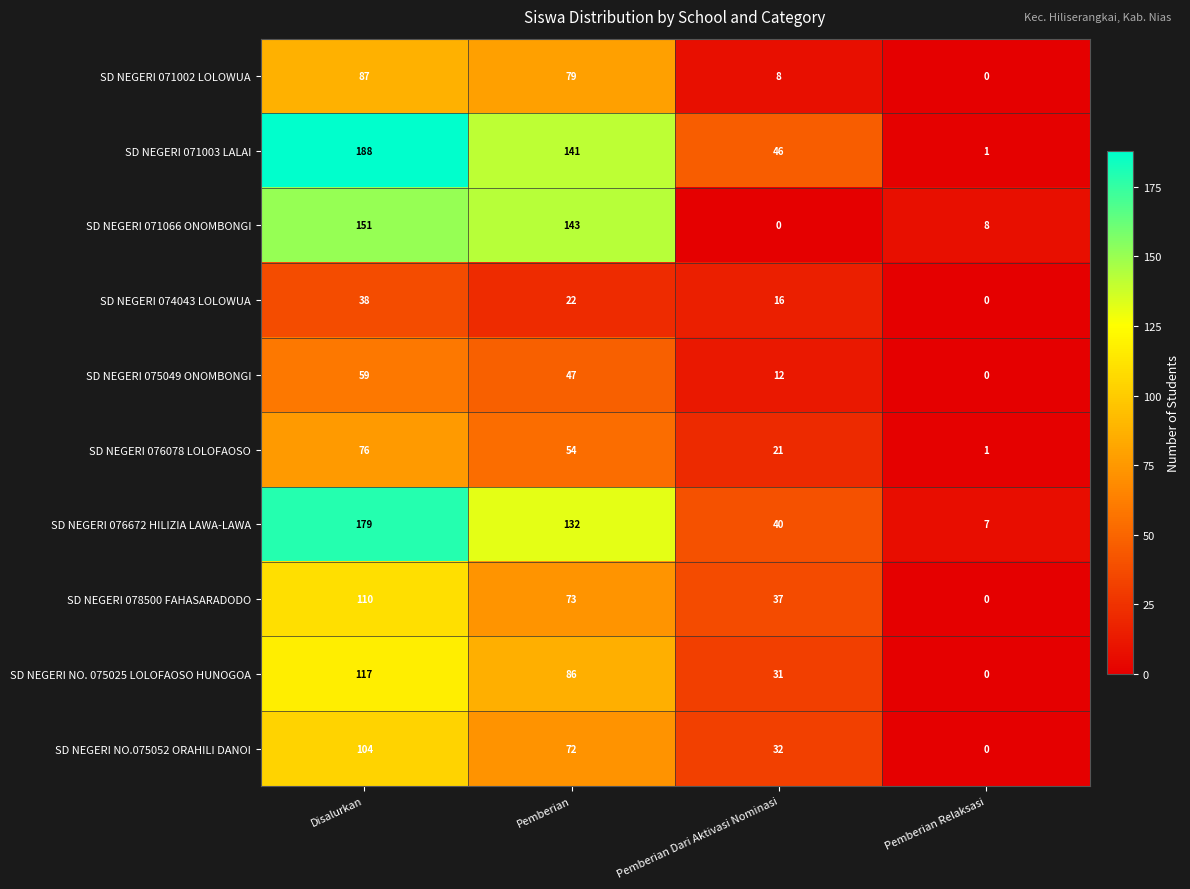

What is the greatest value displayed?

188